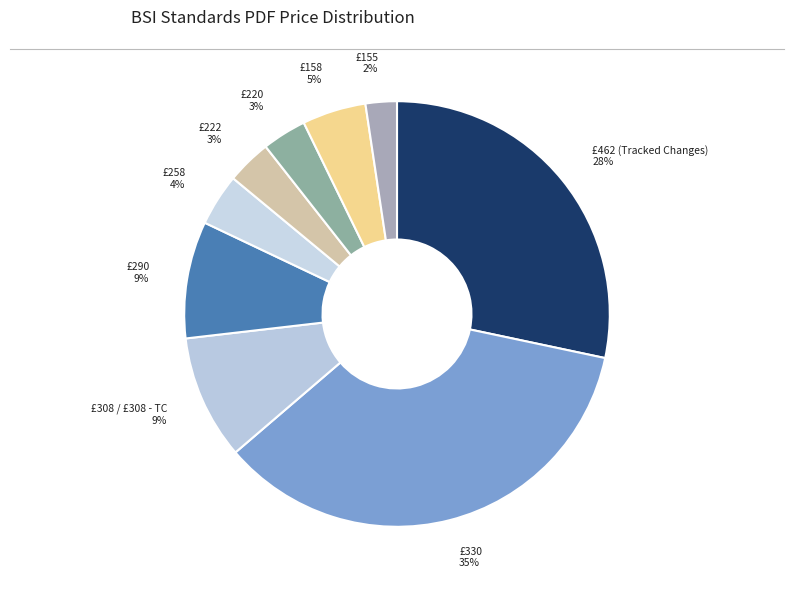

Between £158 and £258, which is larger?

£158